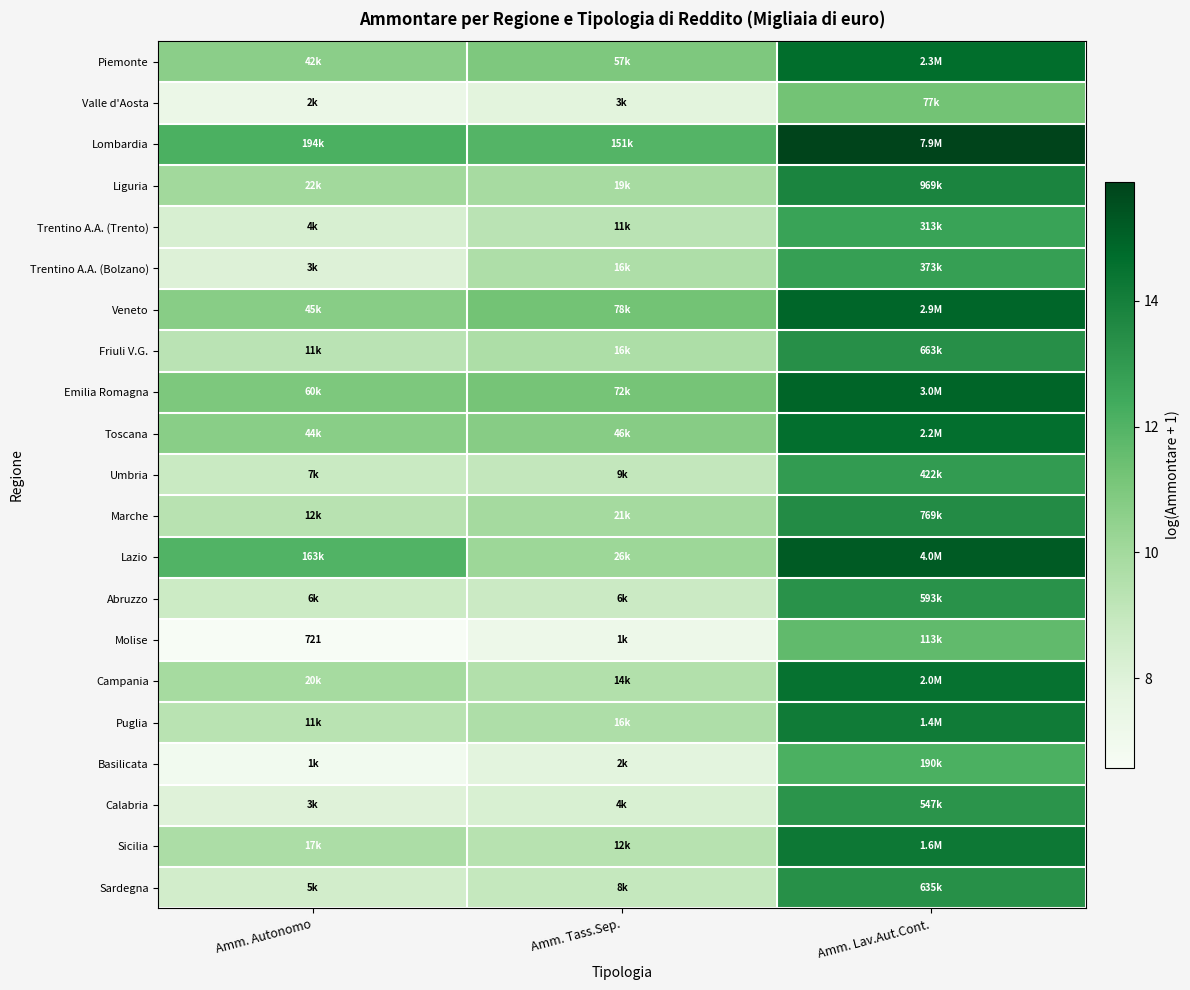

What is the sum of all Emilia Romagna values?

37.1